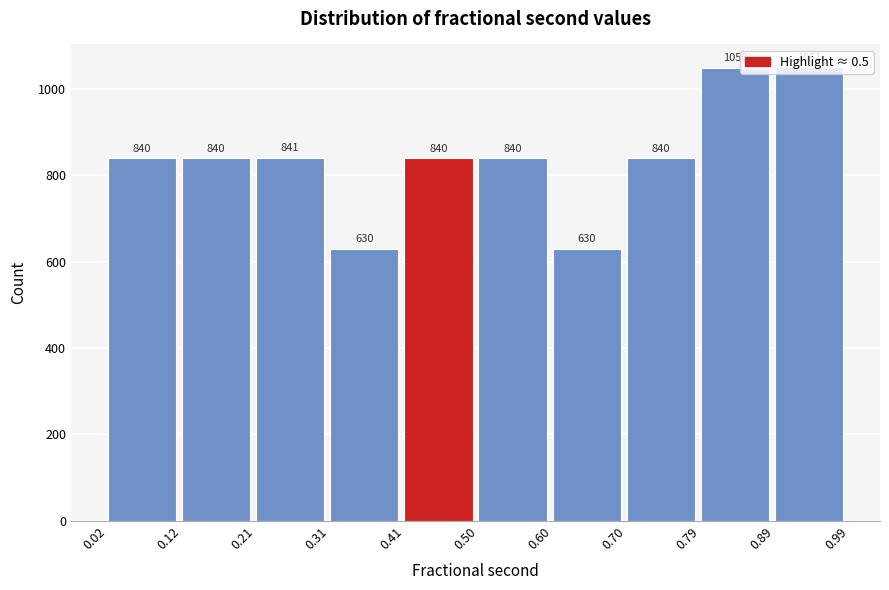

Reading left to right, transcribe this chart: for each bar, give the range it covers on the x-axis and its height.

0.02 to 0.12: 840
0.12 to 0.21: 840
0.21 to 0.31: 841
0.31 to 0.41: 630
0.41 to 0.50: 840
0.50 to 0.60: 840
0.60 to 0.70: 630
0.70 to 0.79: 840
0.79 to 0.89: 1050
0.89 to 0.99: 1051